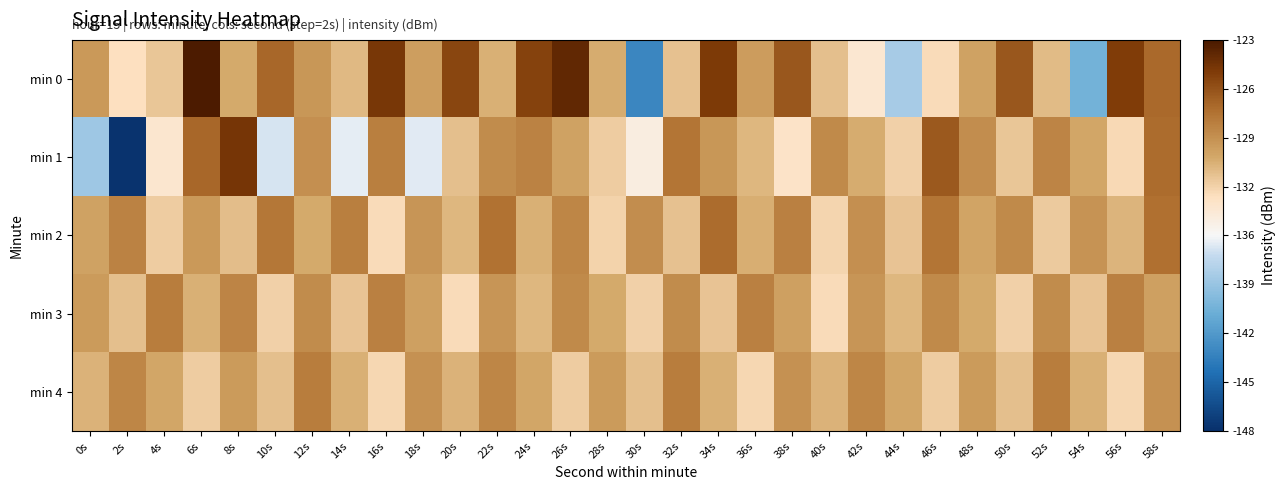

Which has a higher value, 8s or 38s?

38s